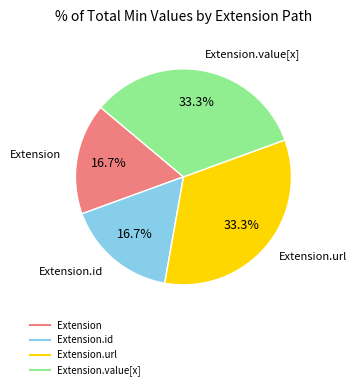

Does any single category account for the majority?

No